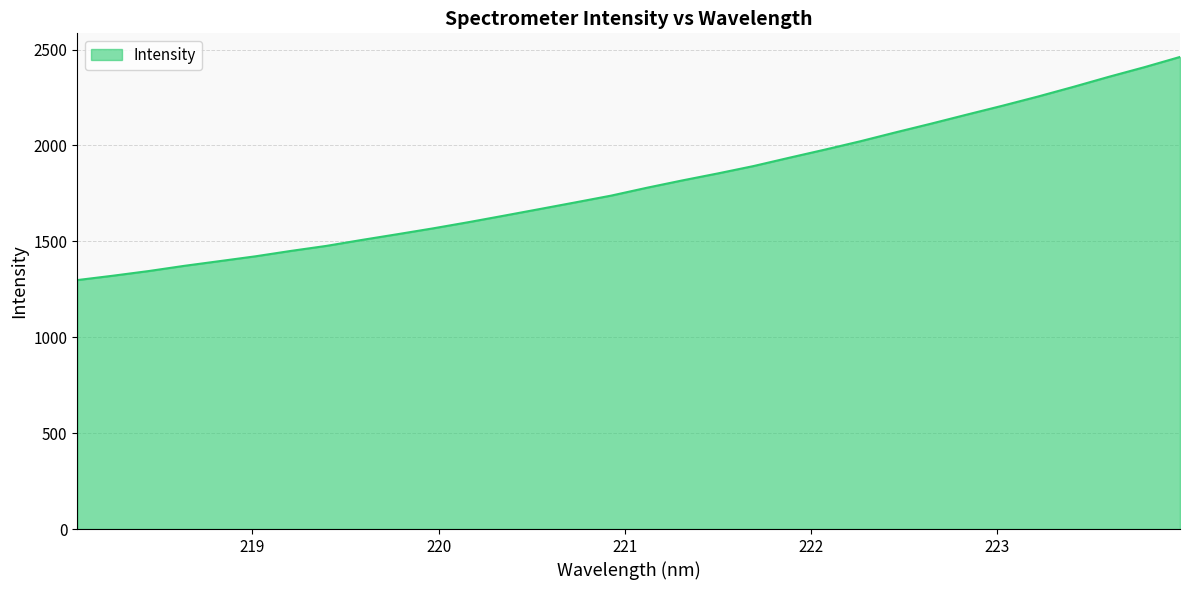

How many series are shown in this chart?

1